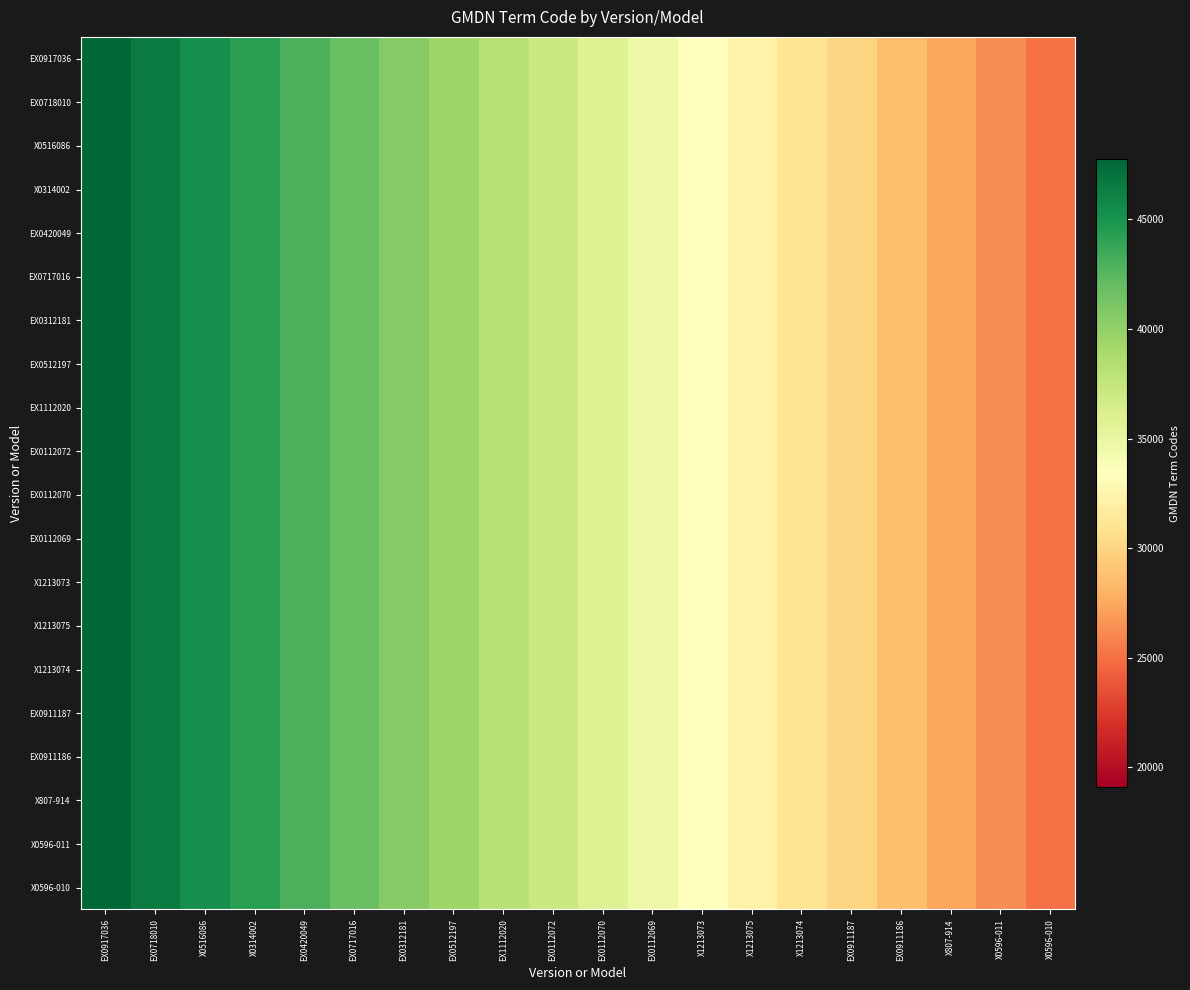

Which category has the highest value across all series?

EX0917036